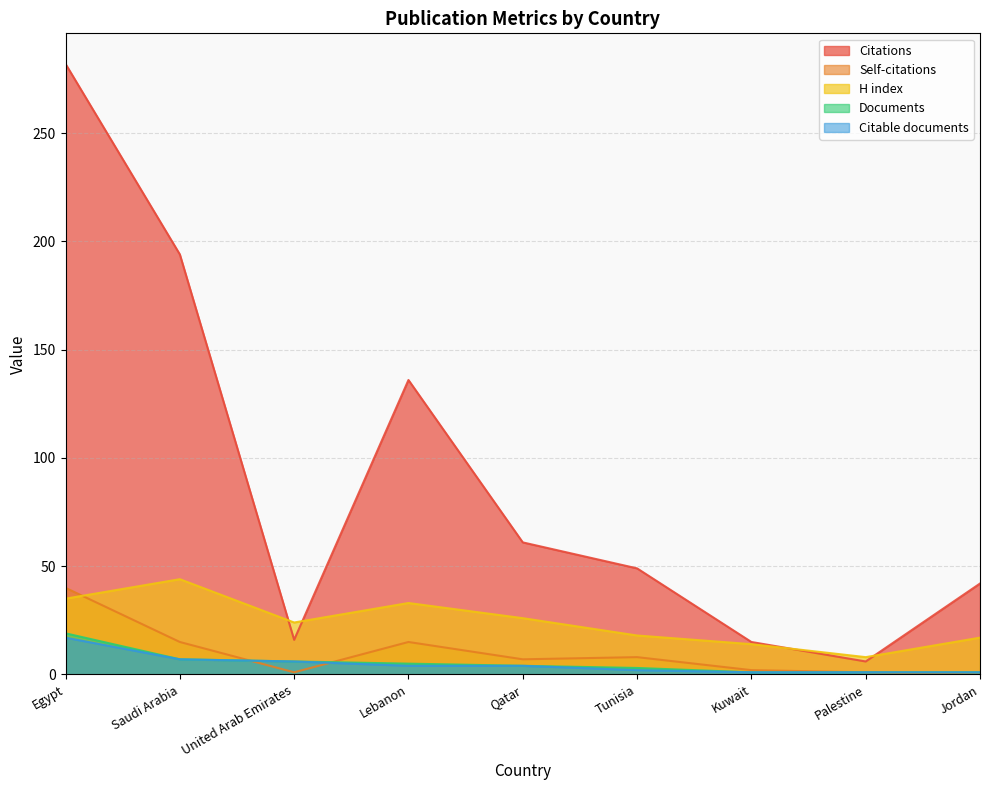

At Tunisia, list the series in order from smallest to largest.

Citable documents, Documents, Self-citations, H index, Citations